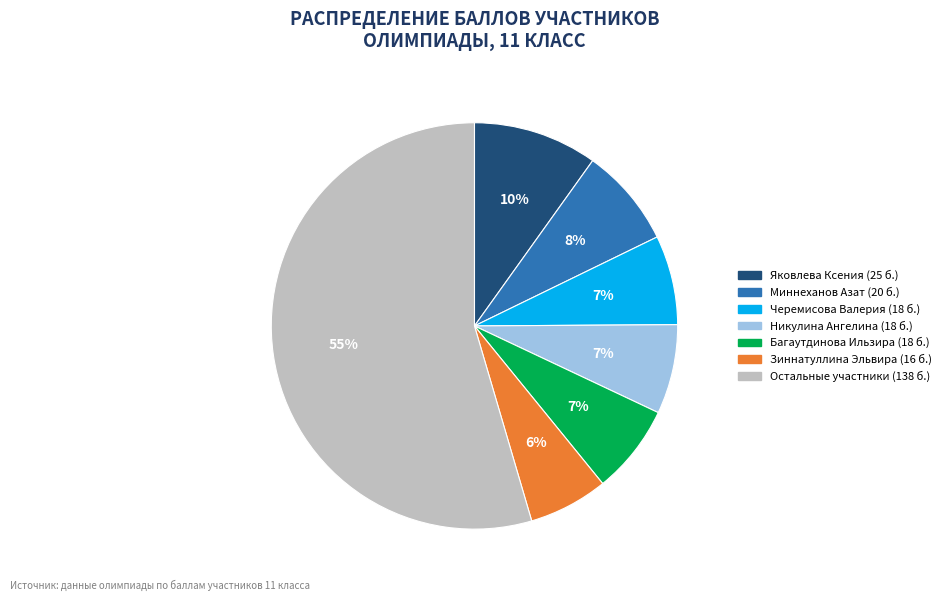

Is there a majority slice in this chart?

Yes